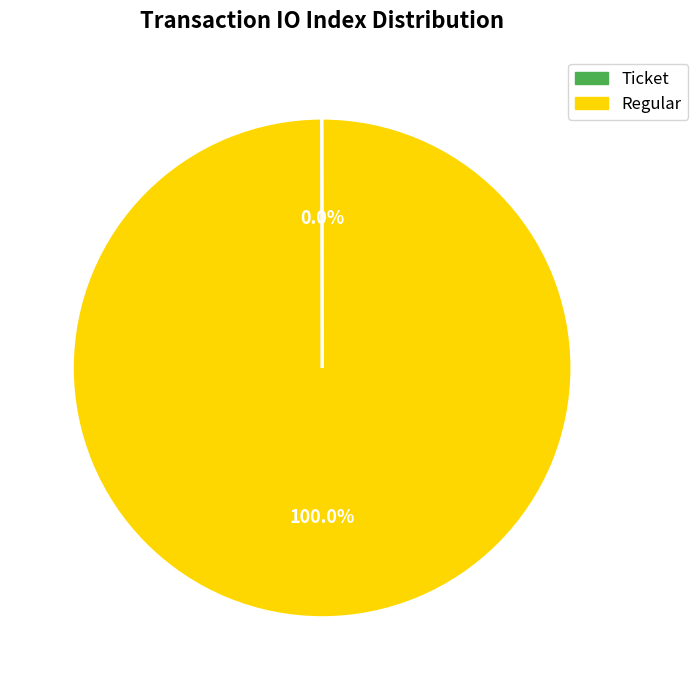

What is the largest slice in the pie chart?

Regular